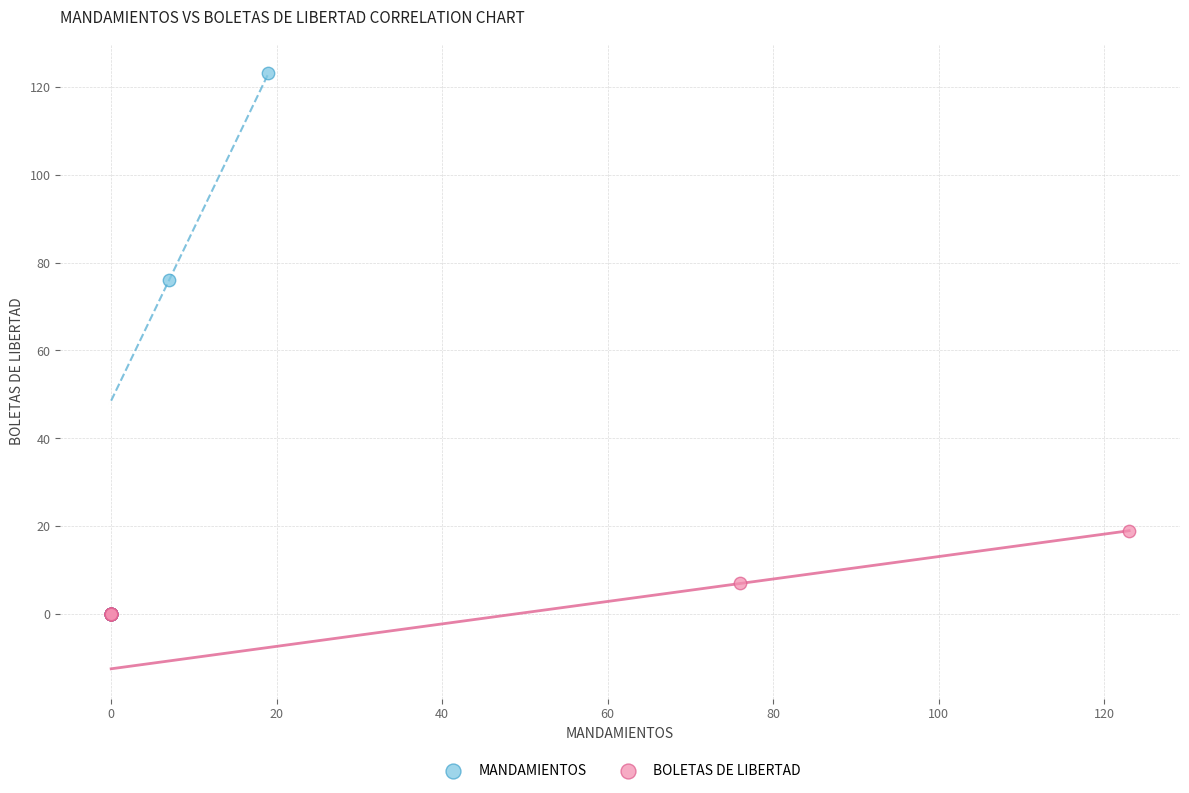

What are all the series names shown in the legend?

MANDAMIENTOS, BOLETAS DE LIBERTAD